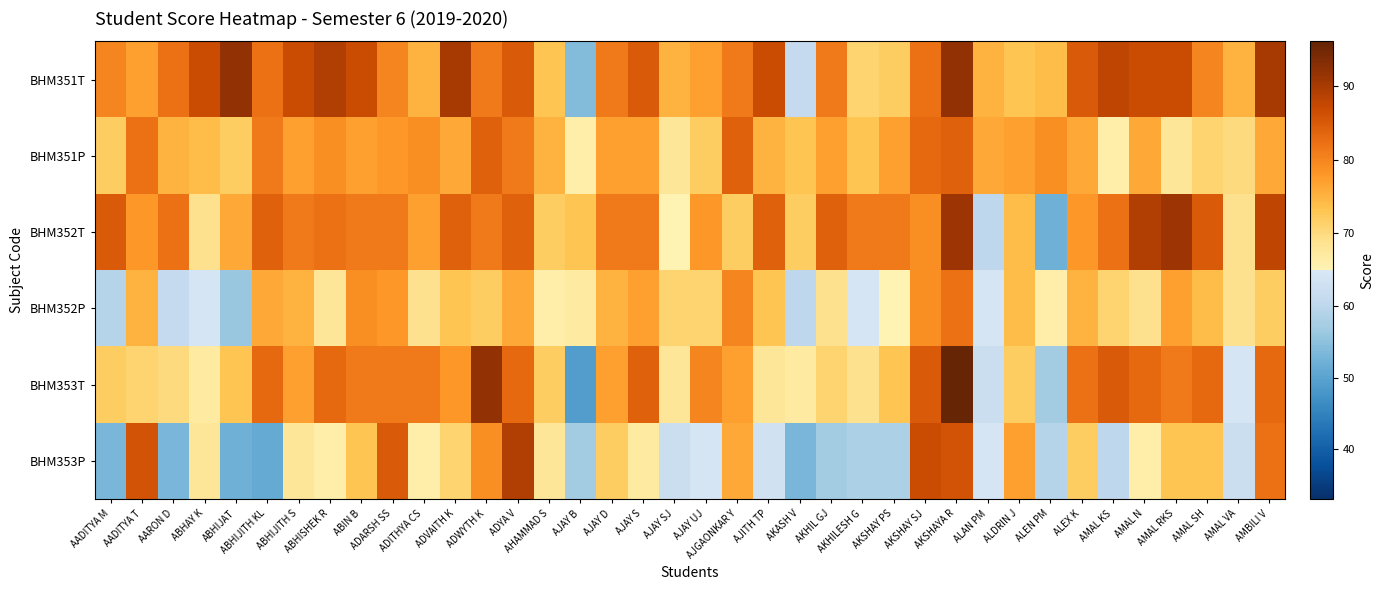

Count the number of categories in the chart.

38